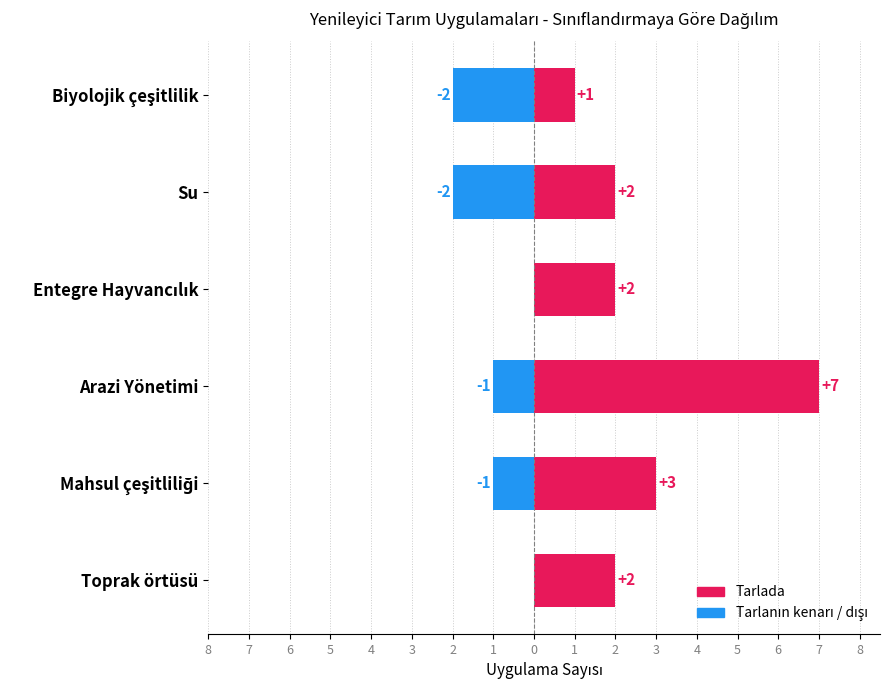

How many series are shown in this chart?

2